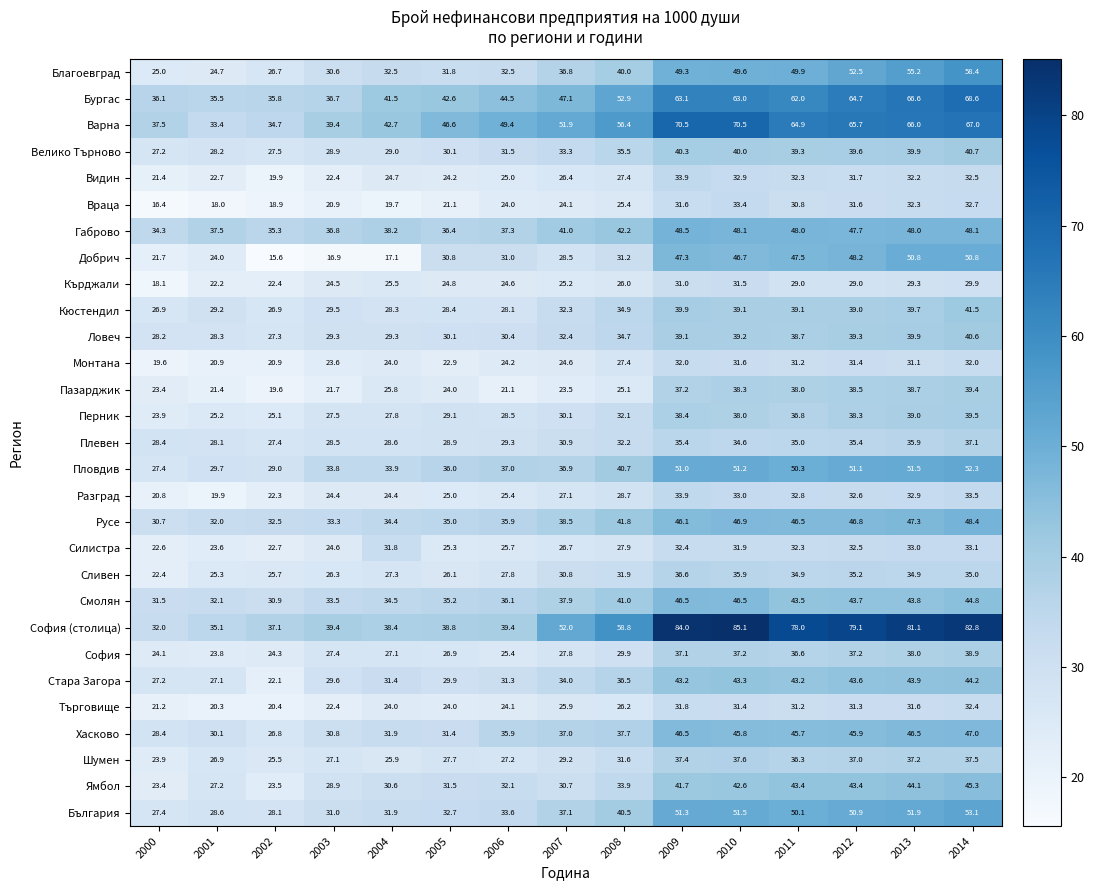

What is the approximate value of Пловдив at 2005?

36.0